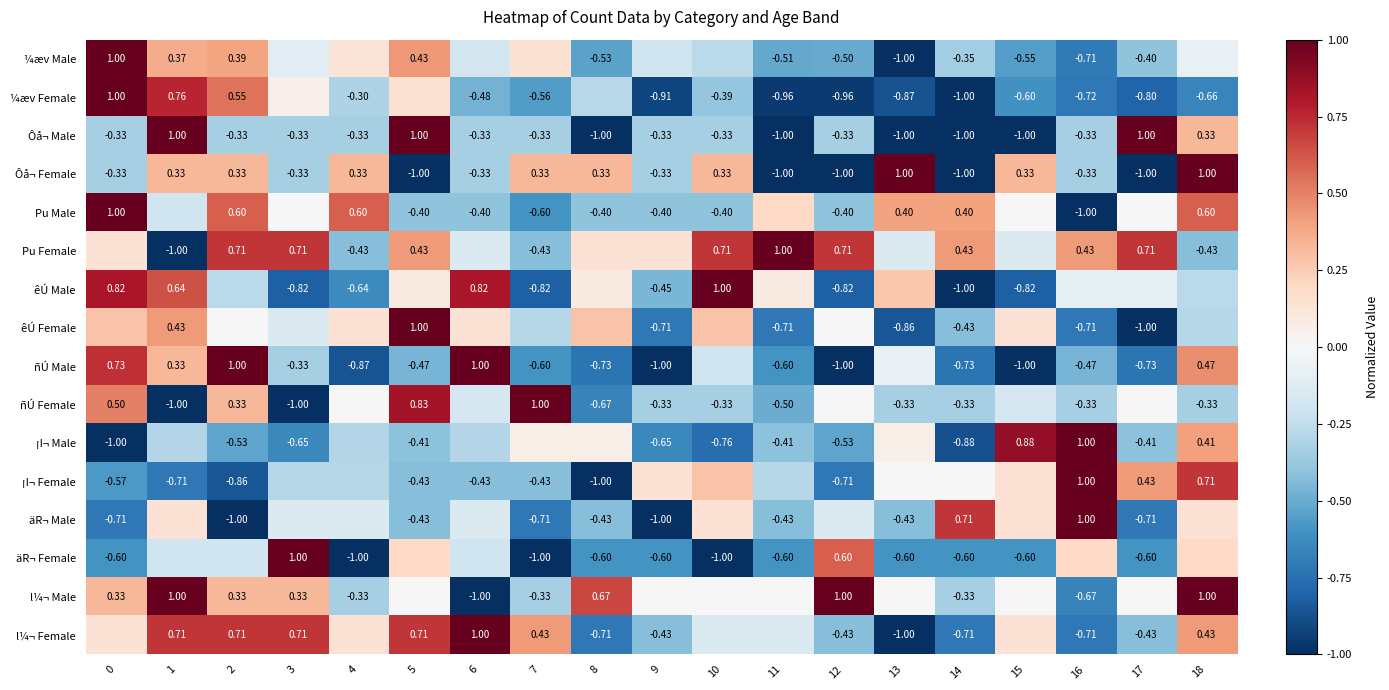

The value of l¼¬ Female at 4 is 0.1. True or false?

True